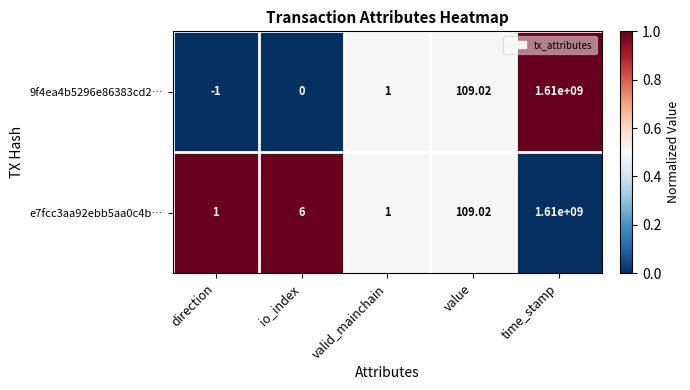

At how many categories does at least one series exceed 0?

5